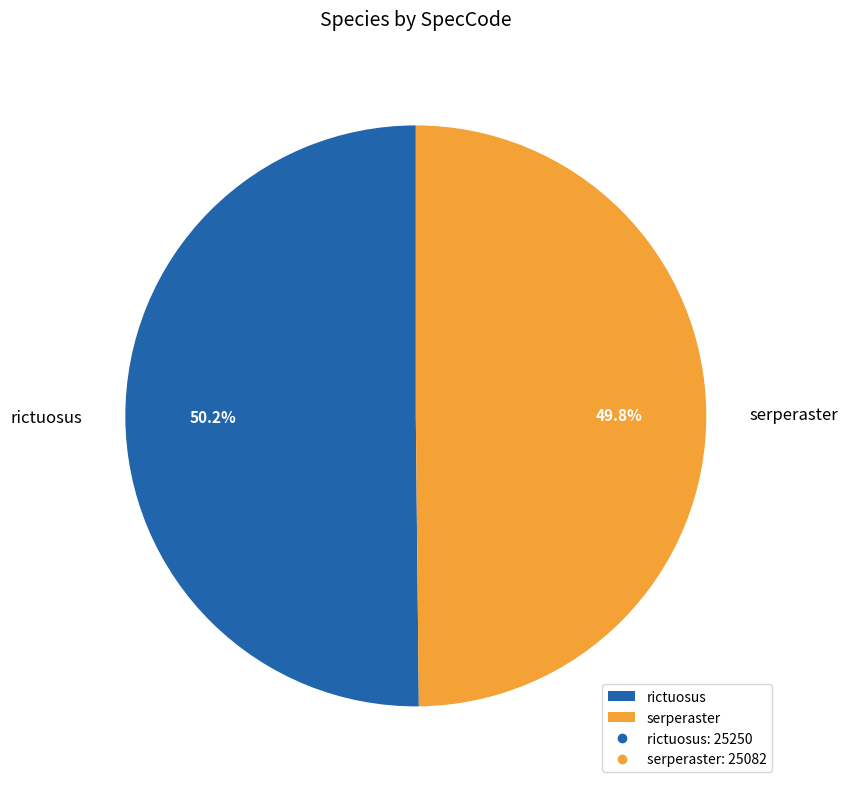

Combined, what portion of the pie is serperaster and rictuosus?

100.0%